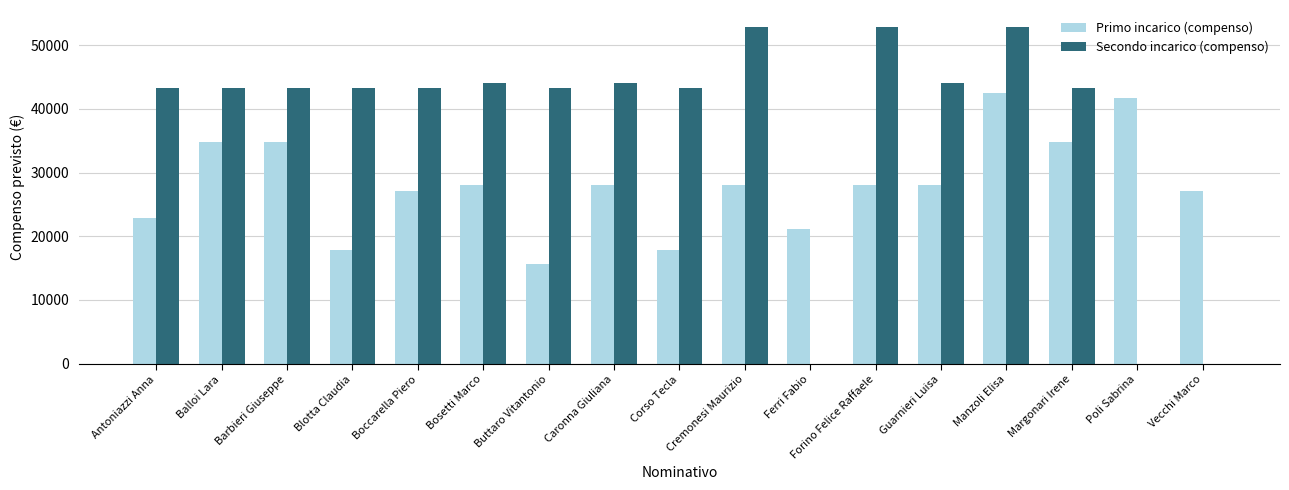

Reading left to right, list all the values displayed in this chart.

Primo incarico (compenso): 22950.0	34884.0	34884.0	17850.0	27132.0	27999.0	15697.8	27999.0	17850.0	27999.0	21150.0	27999.0	27999.0	42558.7	34884.0	41706.0	27132.0
Secondo incarico (compenso): 43350.0	43350.0	43350.0	43350.0	43350.0	44082.9	43350.0	44082.9	43350.0	52887.0	0.0	52887.0	44082.9	52887.0	43350.0	0.0	0.0